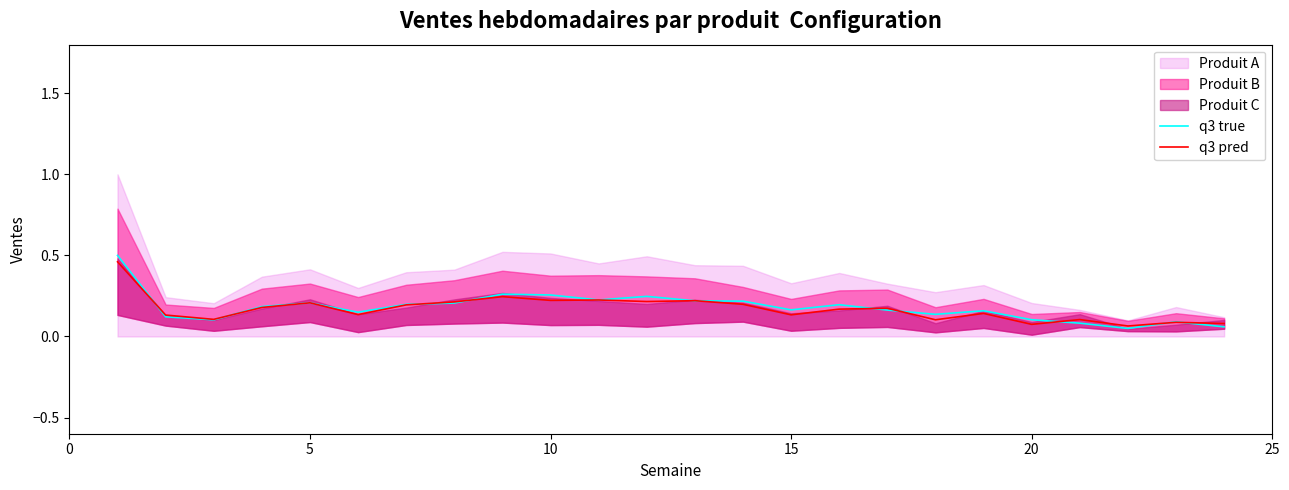

The value of q3 true at 5 is 0.1. True or false?

False